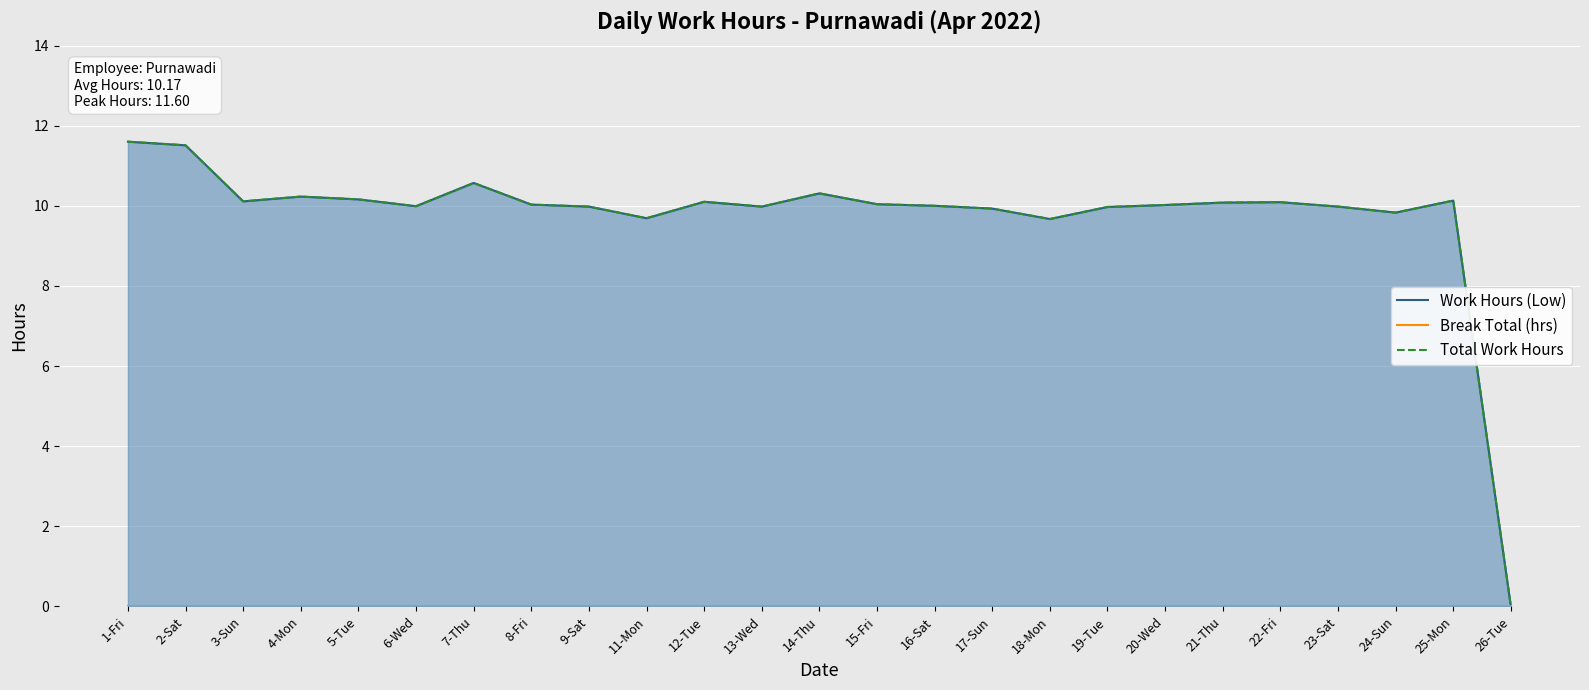

True or false: Break Total (hrs) and Total Work Hours cross at least once.

False